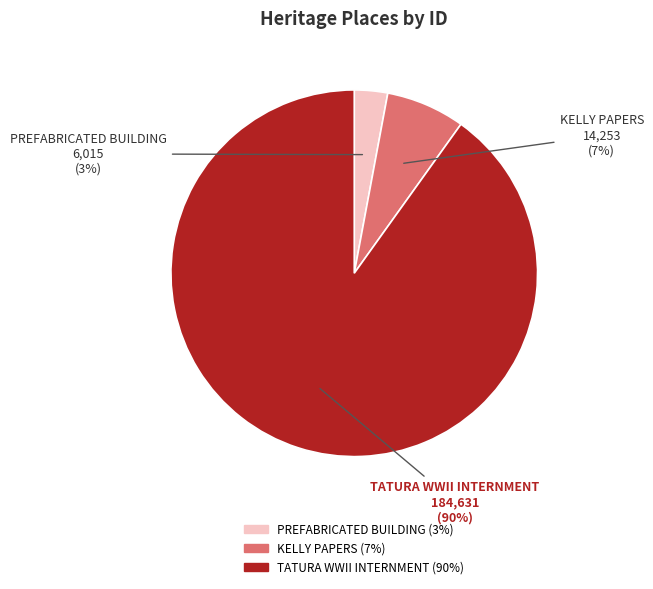

How many slices are in this pie chart?

3